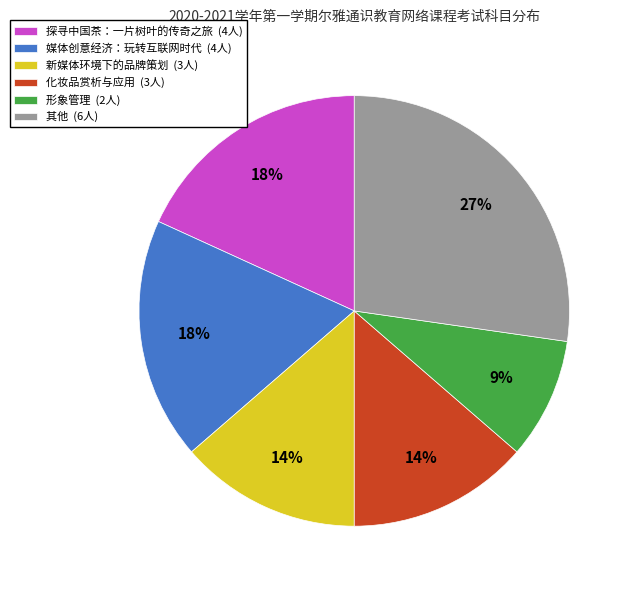

The 化妆品赏析与应用 (3人) slice represents 14% of the pie. True or false?

True